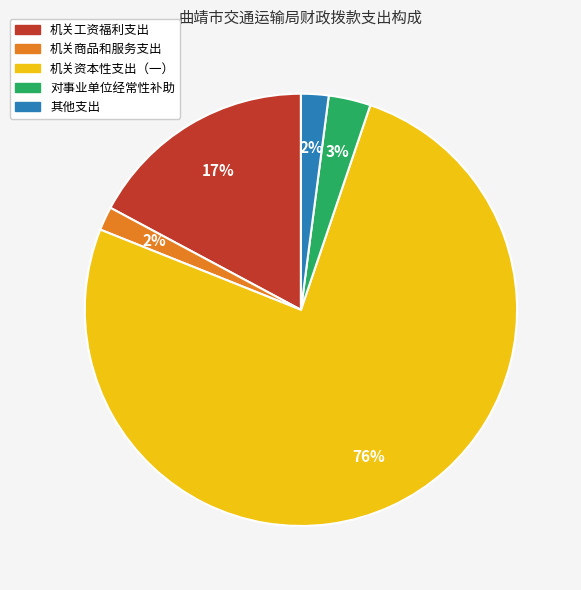

To the nearest percent, what is the difference between the 机关资本性支出（一） and 机关工资福利支出 slice percentages?

59%